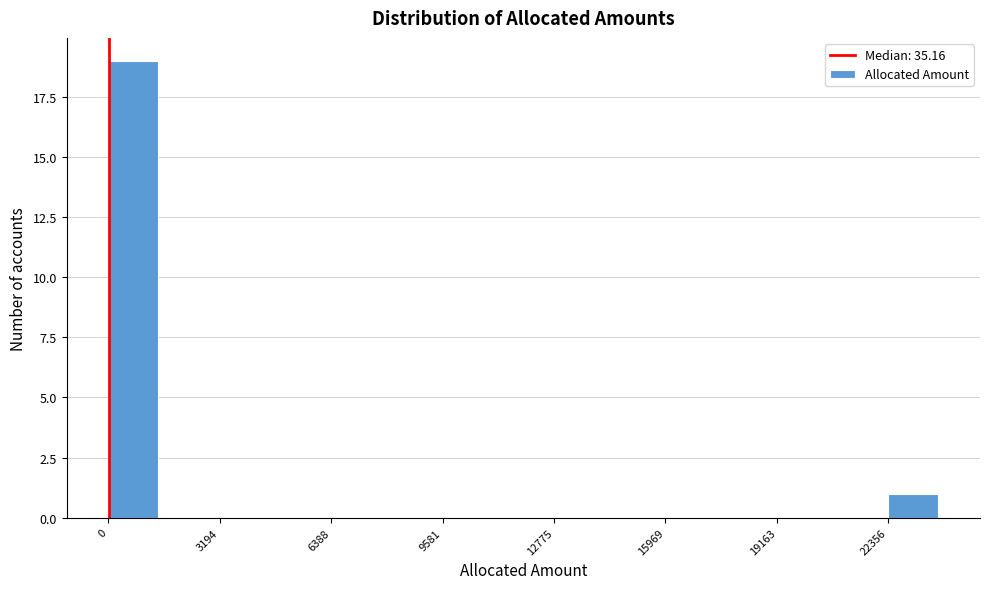

Read against the x-axis, roughly where is the centre of the tallest bar?

500